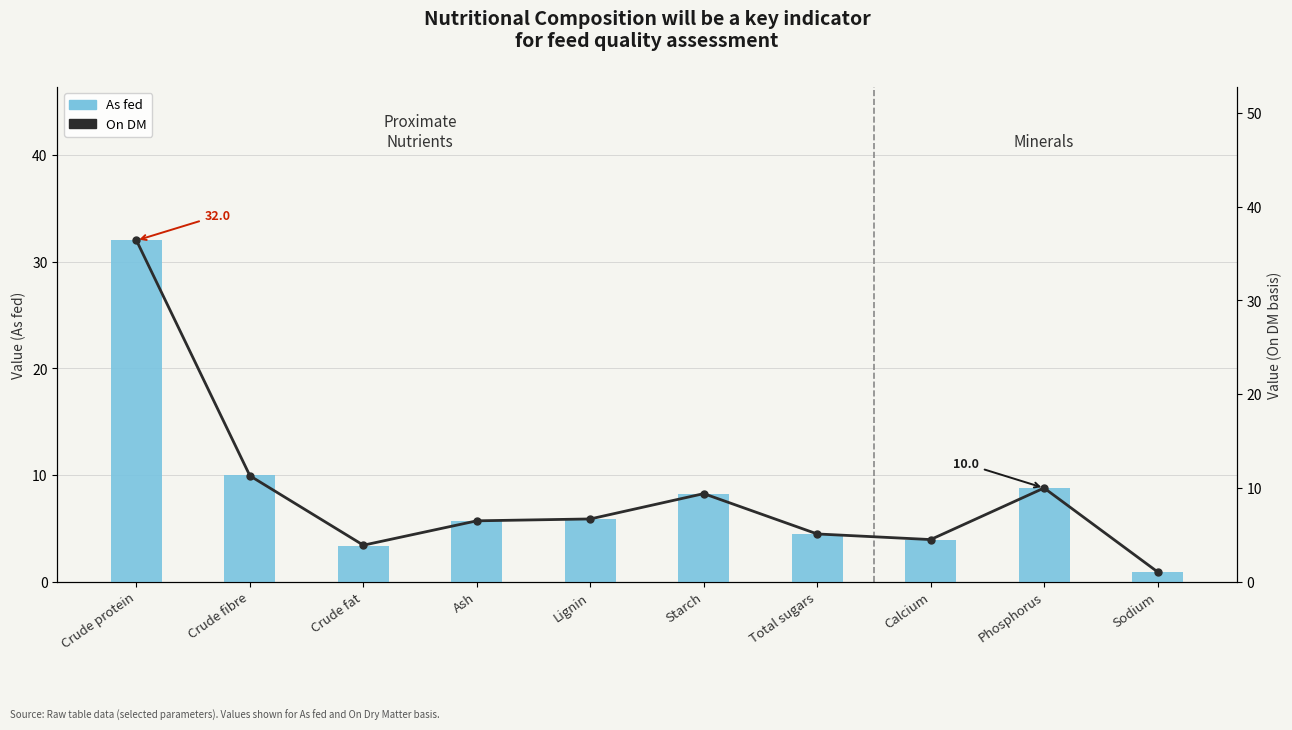

How many data points in As fed are above 5?

6